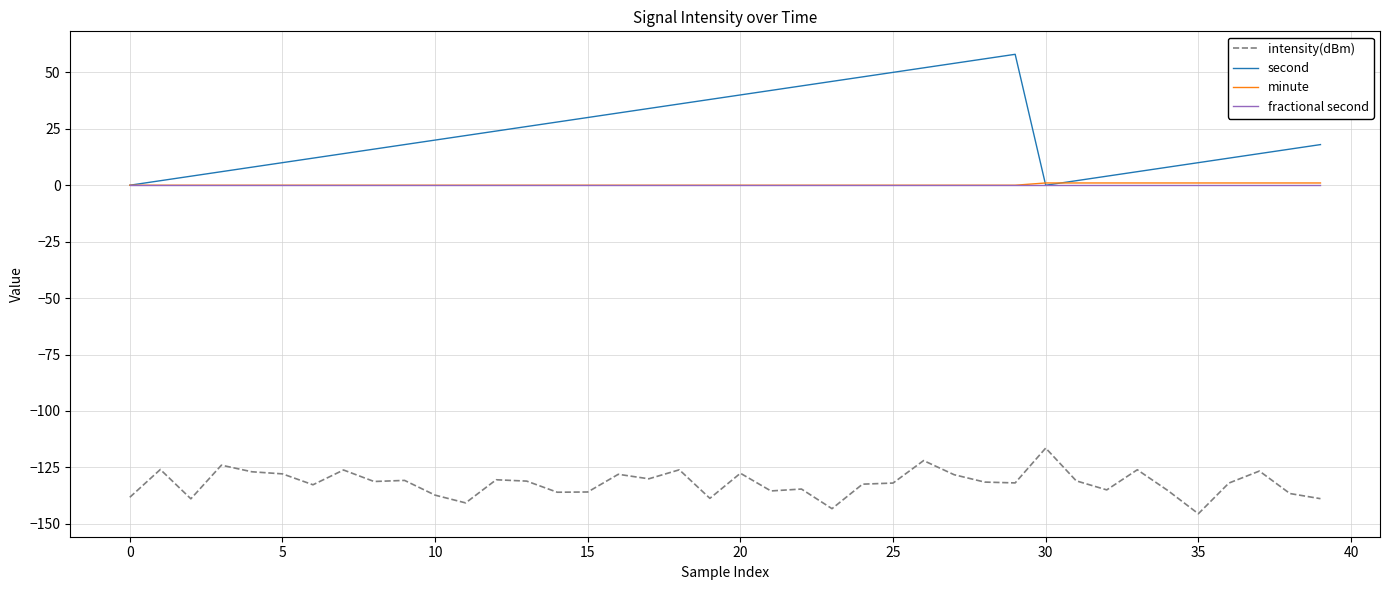

True or false: second and intensity(dBm) cross at least once.

False